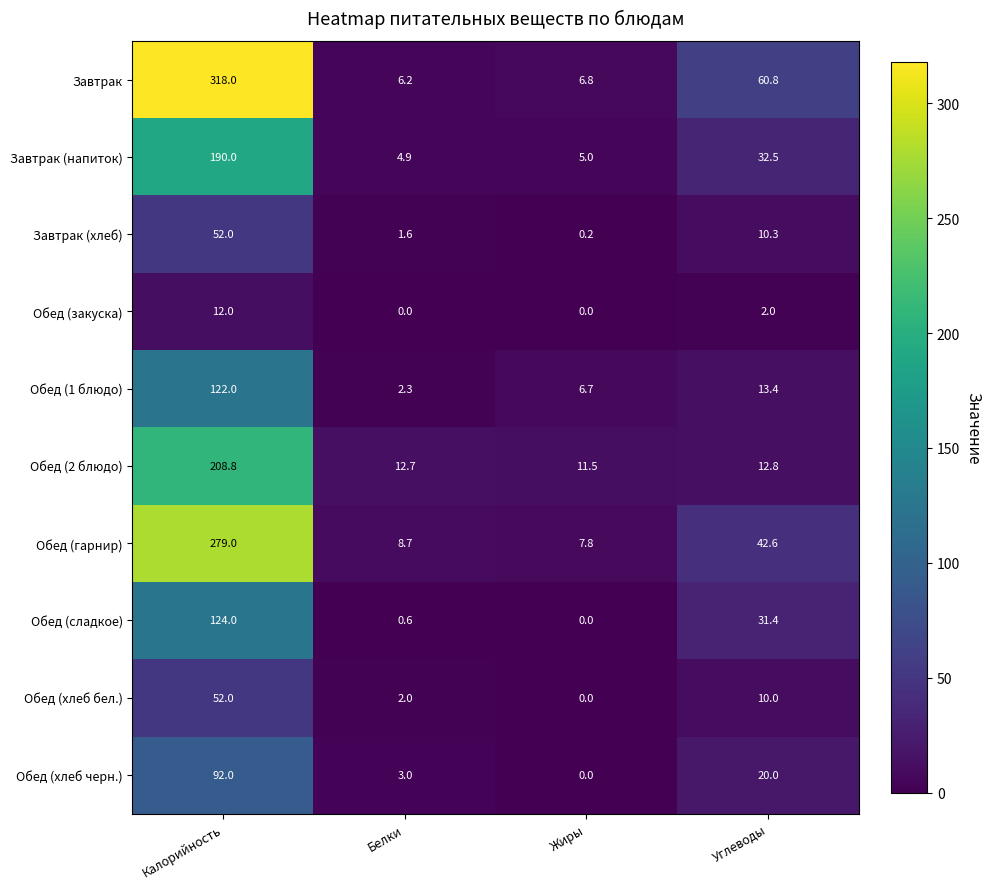

Where is Обед (гарнир) nearest to the value 143?

Углеводы